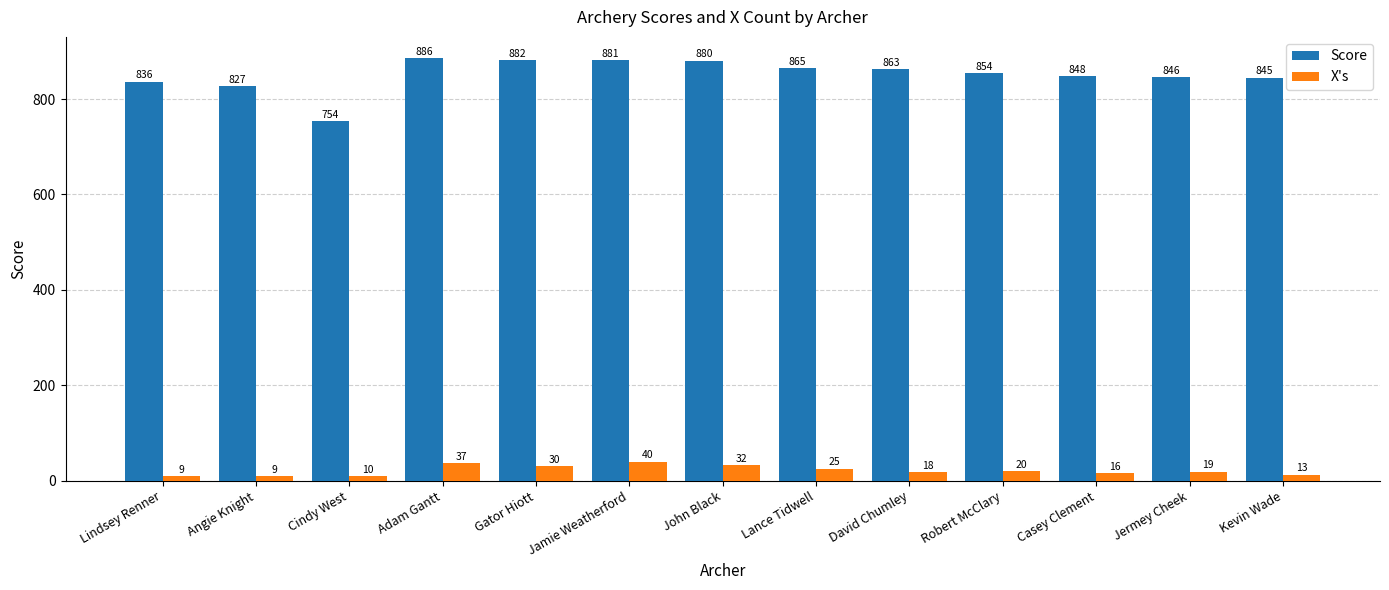

What are all the series names shown in the legend?

Score, X's